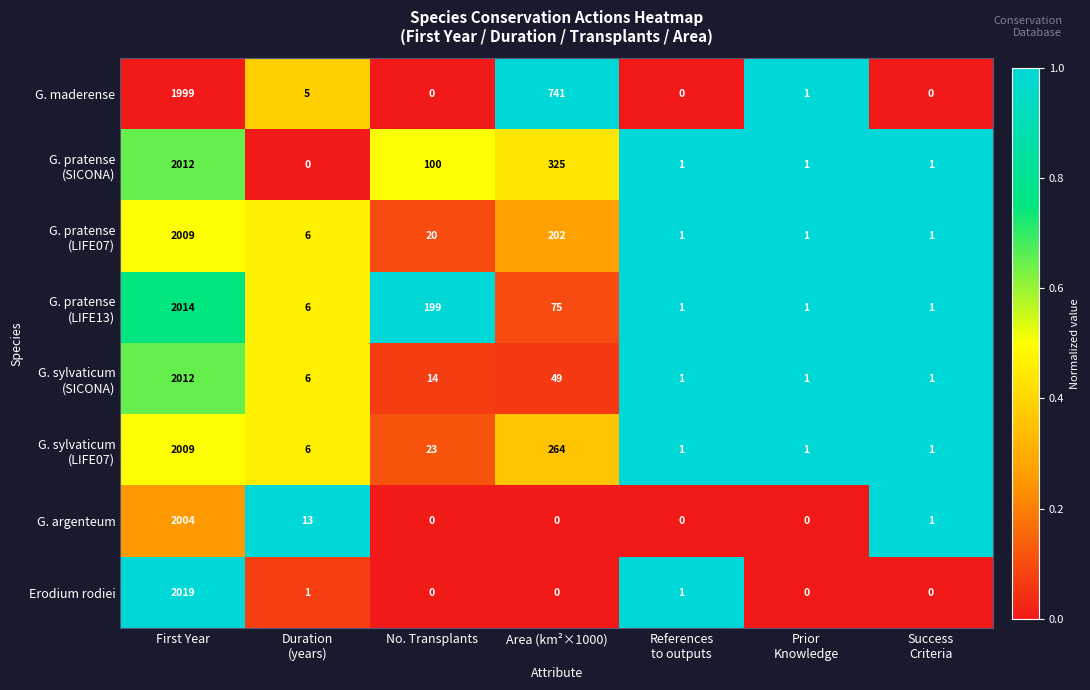

Which series has the largest range (max minus min)?

Erodium rodiei